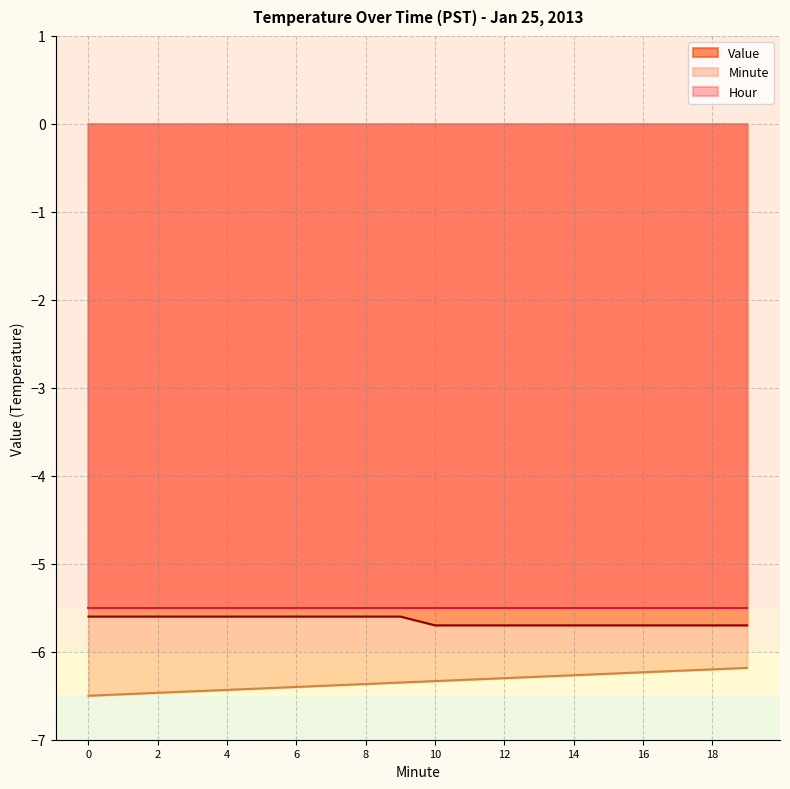

True or false: Value and Minute intersect in this chart.

False